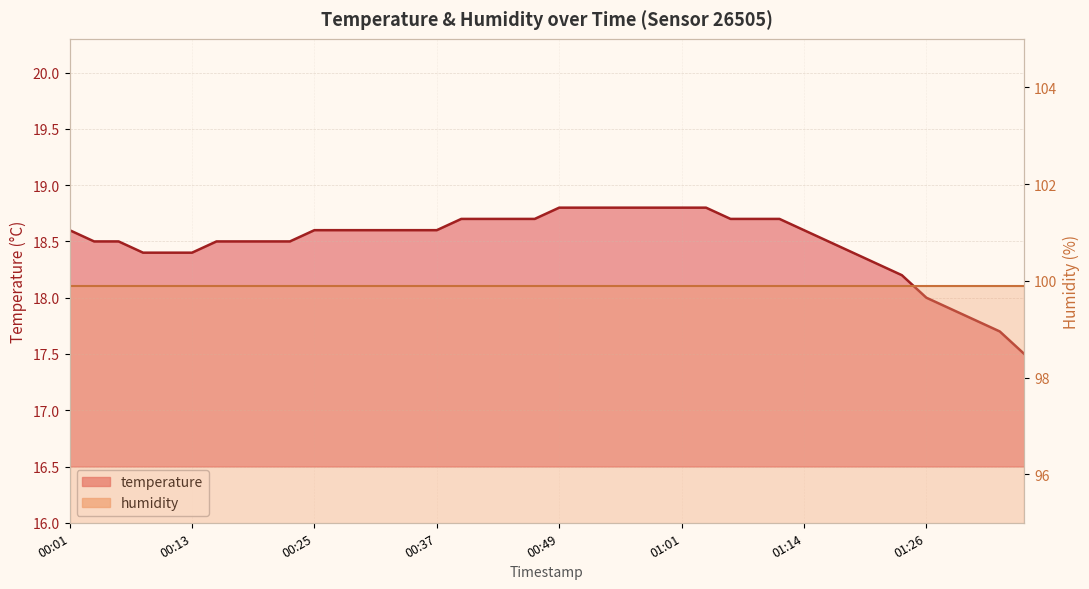

Between 01:06 and 01:29, which is larger?

01:06